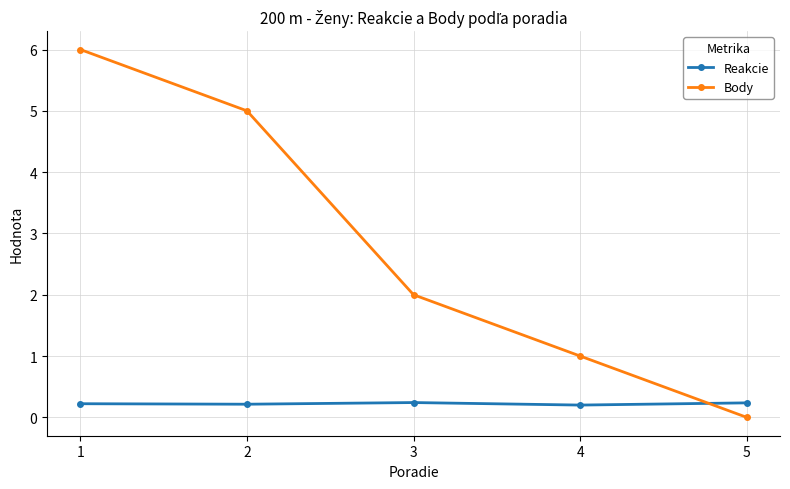

Reading right to left, transcribe all the data shown in this chart.

Reakcie: 5=0.2	4=0.2	3=0.2	2=0.2	1=0.2
Body: 5=0.0	4=1.0	3=2.0	2=5.0	1=6.0